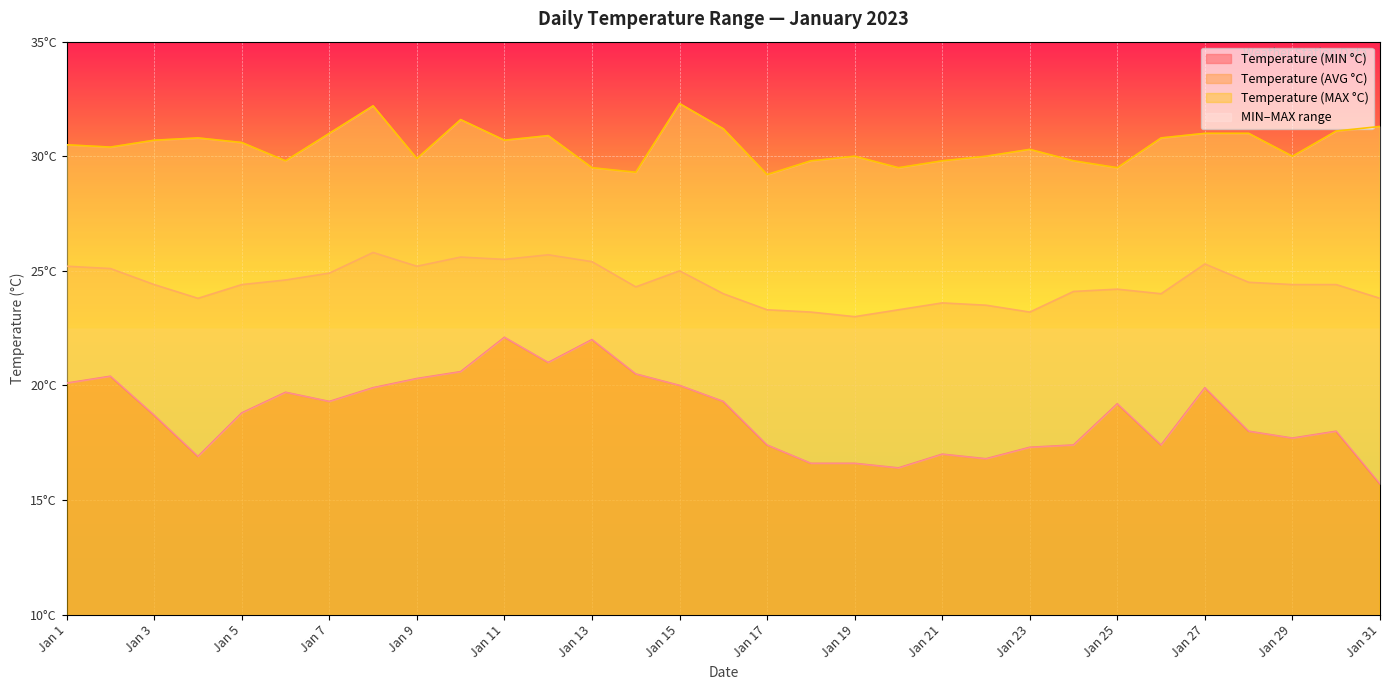

True or false: Temperature (MAX °C) and Temperature (MIN °C) intersect in this chart.

False